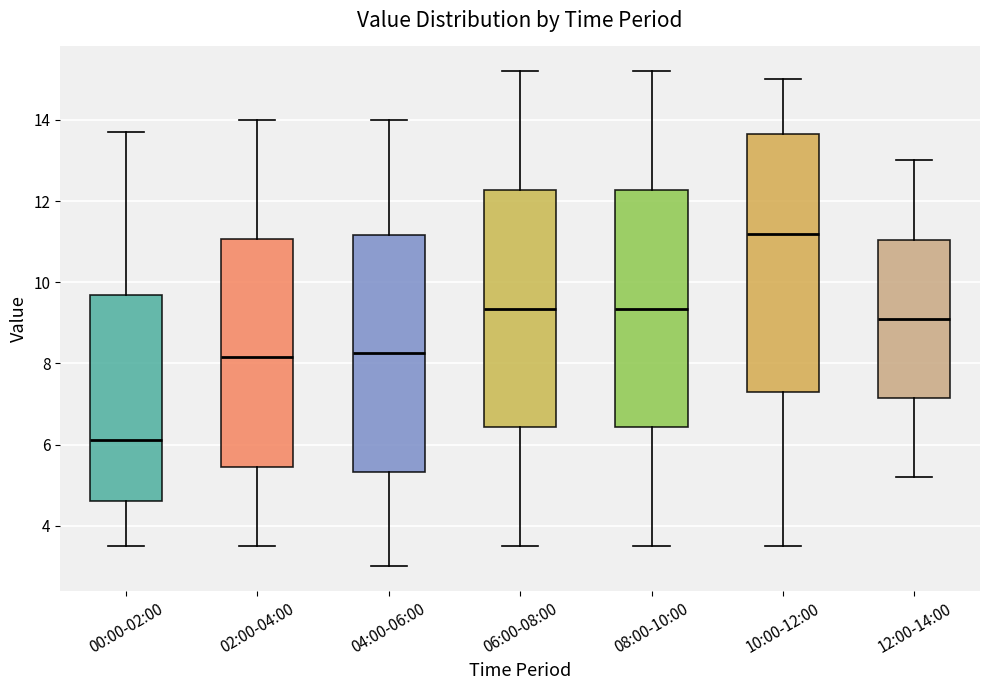

Which box's median line is the highest?

10:00-12:00